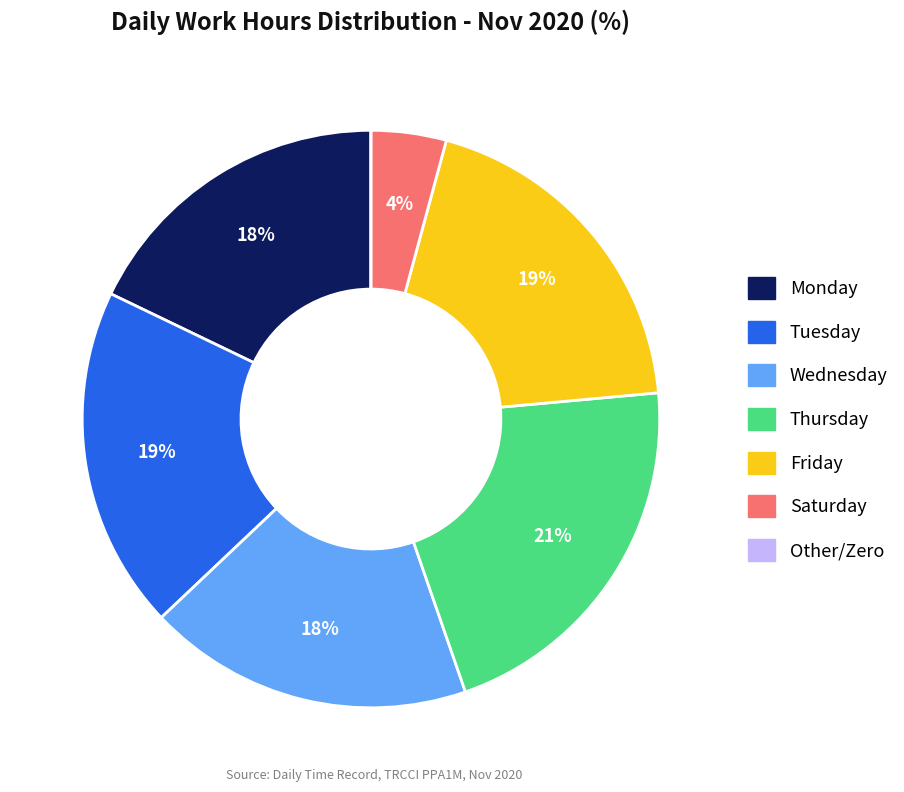

To the nearest percent, what is the difference between the largest and smallest slice percentages?

21%